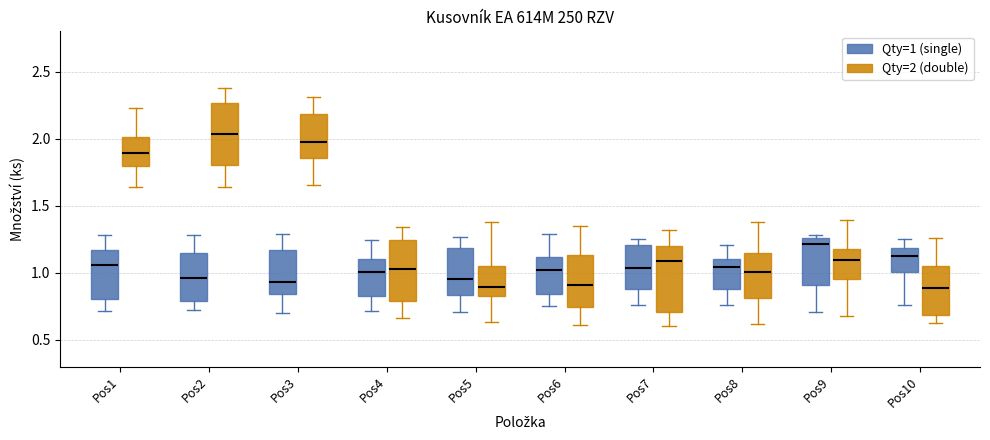

Reading left to right, read every box against the y-axis: the position of its median line, the range the box covers, and the ends of its whiskers. The values are not printed on the chart, so give them approximately, as read against the axis.

Pos1 (Qty=1 (single)): median 1.05, box 0.80 to 1.15, whiskers 0.70 to 1.30
Pos1 (Qty=2 (double)): median 1.90, box 1.80 to 2.00, whiskers 1.65 to 2.25
Pos2 (Qty=1 (single)): median 0.95, box 0.80 to 1.15, whiskers 0.70 to 1.30
Pos2 (Qty=2 (double)): median 2.05, box 1.80 to 2.25, whiskers 1.65 to 2.40
Pos3 (Qty=1 (single)): median 0.95, box 0.85 to 1.15, whiskers 0.70 to 1.30
Pos3 (Qty=2 (double)): median 2.00, box 1.85 to 2.20, whiskers 1.65 to 2.30
Pos4 (Qty=1 (single)): median 1.00, box 0.85 to 1.10, whiskers 0.70 to 1.25
Pos4 (Qty=2 (double)): median 1.05, box 0.80 to 1.25, whiskers 0.65 to 1.35
Pos5 (Qty=1 (single)): median 0.95, box 0.85 to 1.20, whiskers 0.70 to 1.25
Pos5 (Qty=2 (double)): median 0.90, box 0.85 to 1.05, whiskers 0.65 to 1.40
Pos6 (Qty=1 (single)): median 1.00, box 0.85 to 1.10, whiskers 0.75 to 1.30
Pos6 (Qty=2 (double)): median 0.90, box 0.75 to 1.15, whiskers 0.60 to 1.35
Pos7 (Qty=1 (single)): median 1.05, box 0.90 to 1.20, whiskers 0.75 to 1.25
Pos7 (Qty=2 (double)): median 1.10, box 0.70 to 1.20, whiskers 0.60 to 1.30
Pos8 (Qty=1 (single)): median 1.05, box 0.90 to 1.10, whiskers 0.75 to 1.20
Pos8 (Qty=2 (double)): median 1.00, box 0.80 to 1.15, whiskers 0.60 to 1.40
Pos9 (Qty=1 (single)): median 1.20, box 0.90 to 1.25, whiskers 0.70 to 1.30
Pos9 (Qty=2 (double)): median 1.10, box 0.95 to 1.20, whiskers 0.70 to 1.40
Pos10 (Qty=1 (single)): median 1.10, box 1.00 to 1.20, whiskers 0.75 to 1.25
Pos10 (Qty=2 (double)): median 0.90, box 0.70 to 1.05, whiskers 0.60 to 1.25